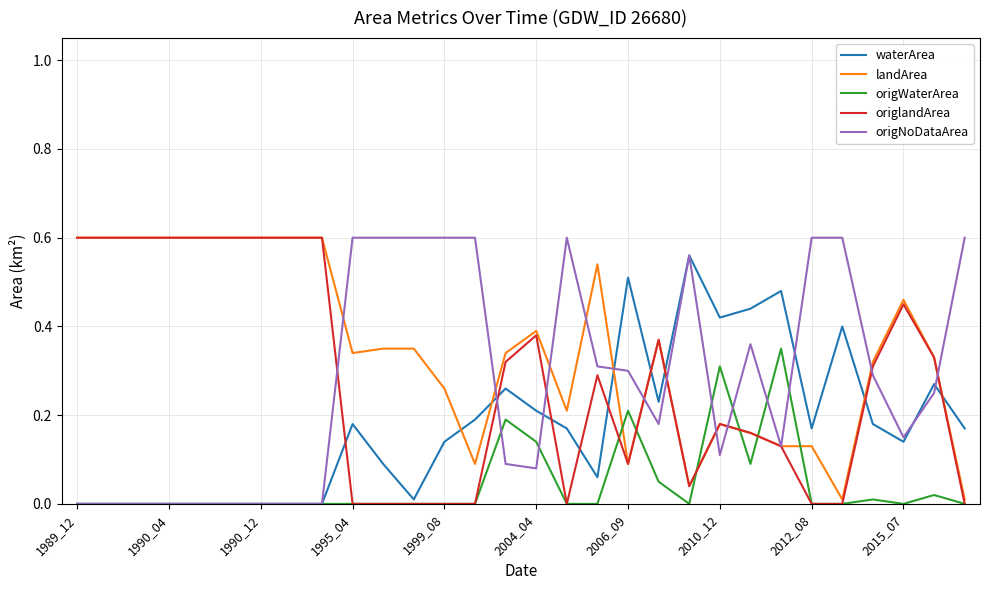

Which series has the largest total across all categories?

landArea